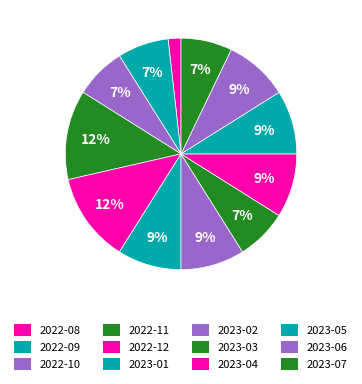

The 2023-07 slice represents 17% of the pie. True or false?

False